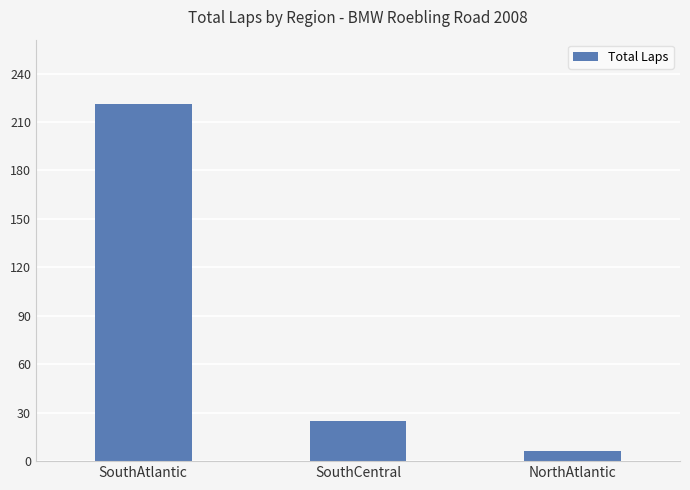

How many distinct data groups are displayed?

1